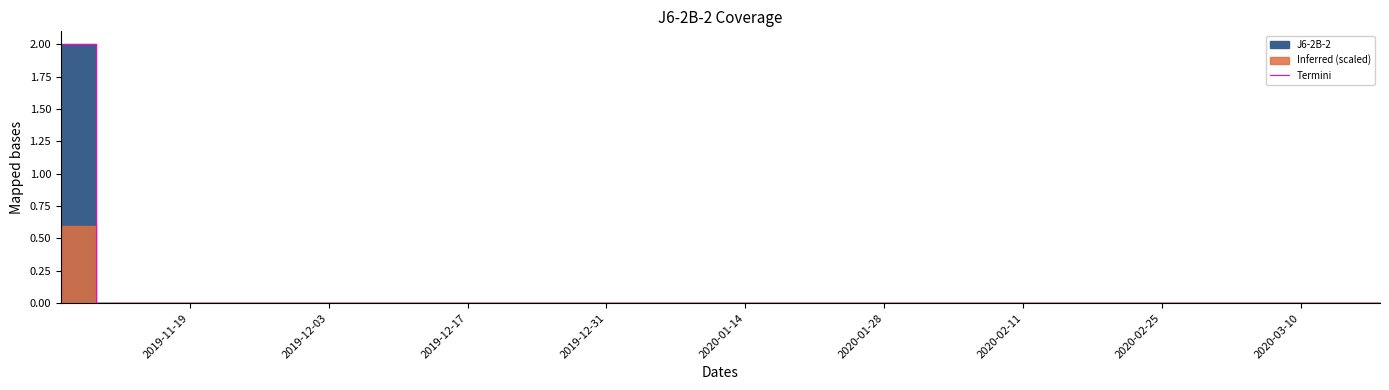

Does the chart have visible grid lines?

No